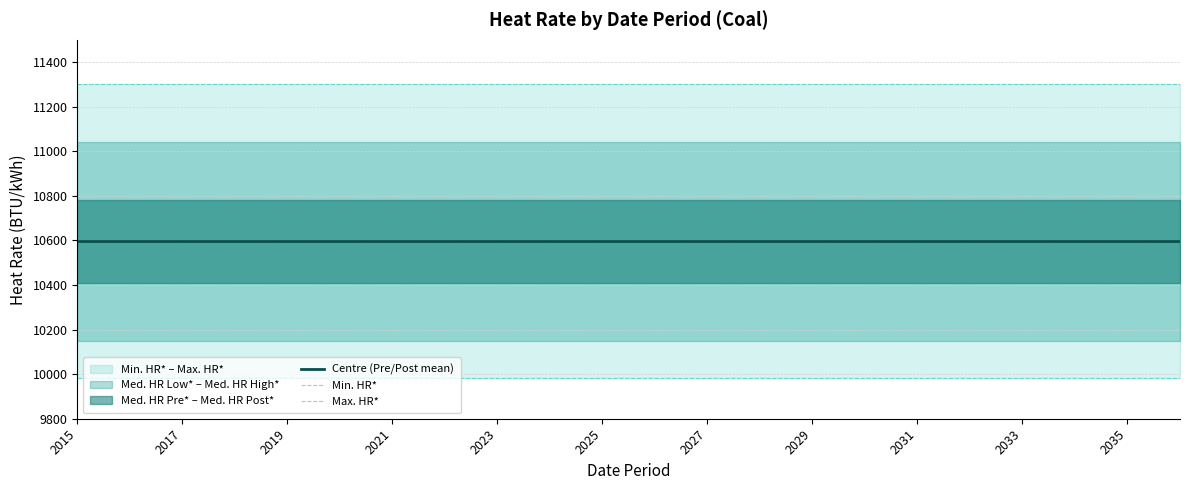

True or false: Max. HR* has more than 1 interior local peaks.

False